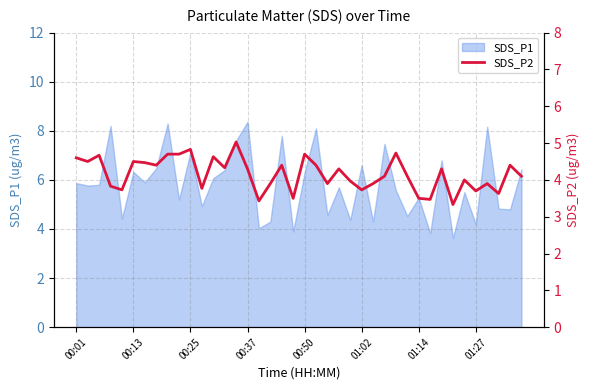

What is the highest value of the SDS_P1 series?

8.4